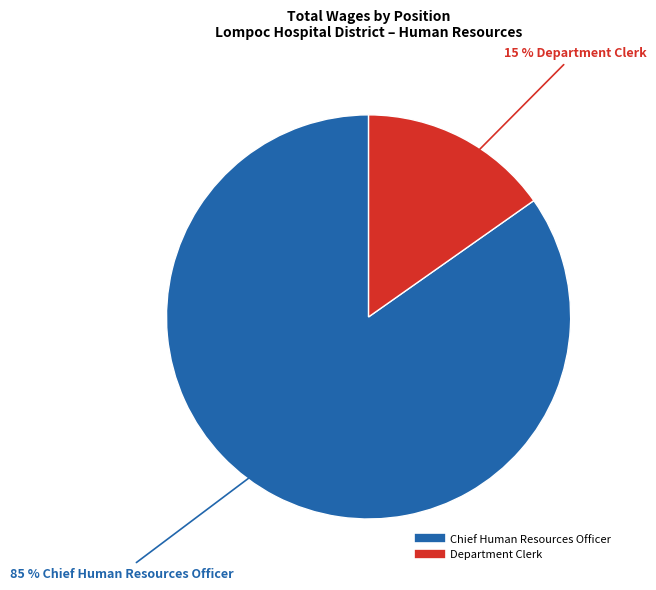

To the nearest percent, what is the difference between the Chief Human Resources Officer and Department Clerk slice percentages?

70%